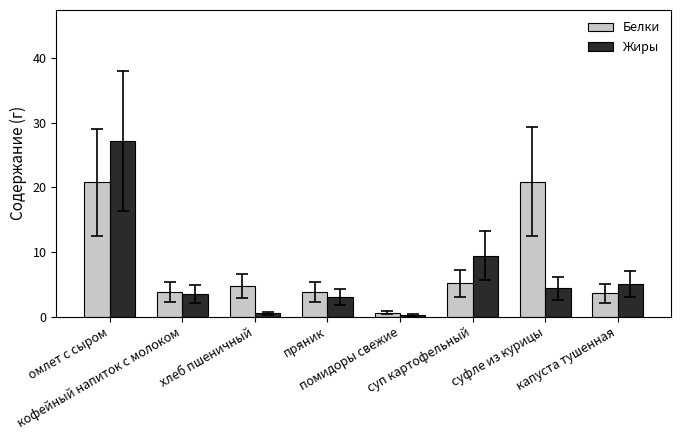

How many bars are there in each group?

2